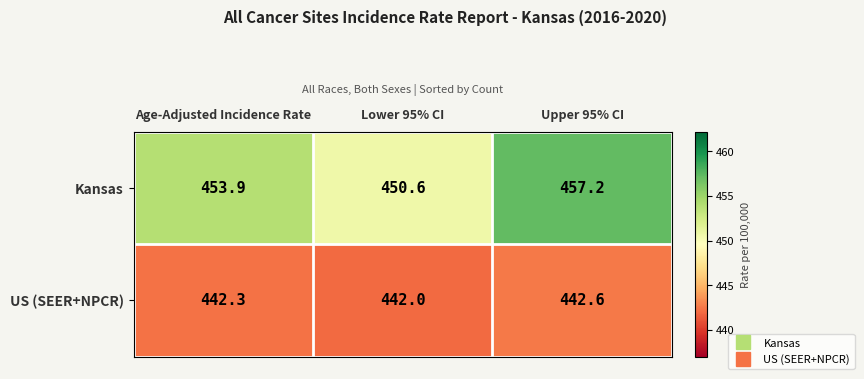

Is it true that Kansas equals 457.2 at Upper 95% CI?

True